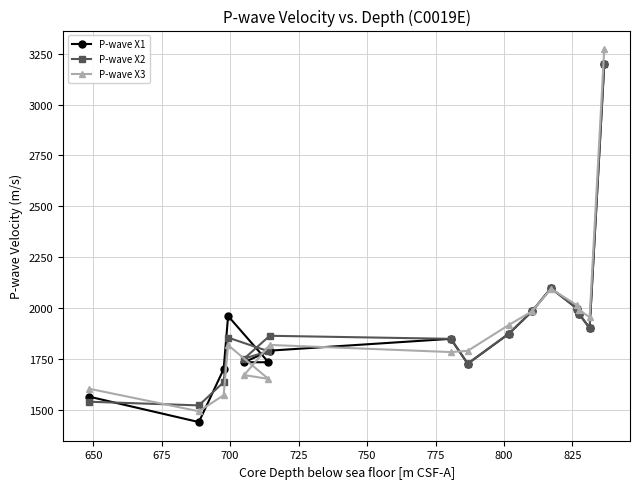

What is the value of the P-wave X2 point at the 8th from the left?

1849